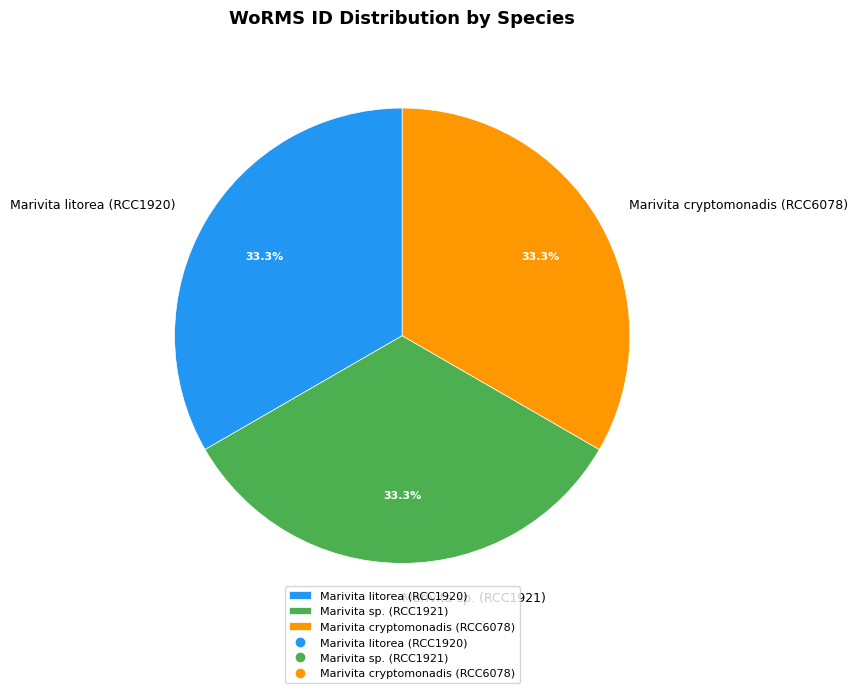

Is there a majority slice in this chart?

No